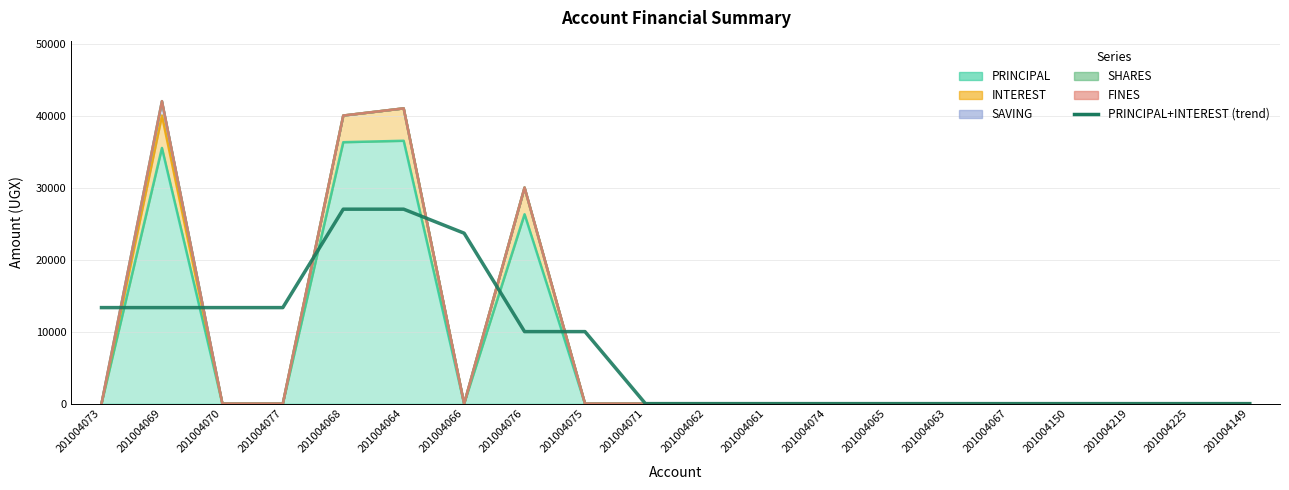

Rank the categories by value from highest to lowest.

201004068, 201004064, 201004066, 201004073, 201004069, 201004070, 201004077, 201004076, 201004075, 201004071, 201004062, 201004061, 201004074, 201004065, 201004063, 201004067, 201004150, 201004219, 201004225, 201004149